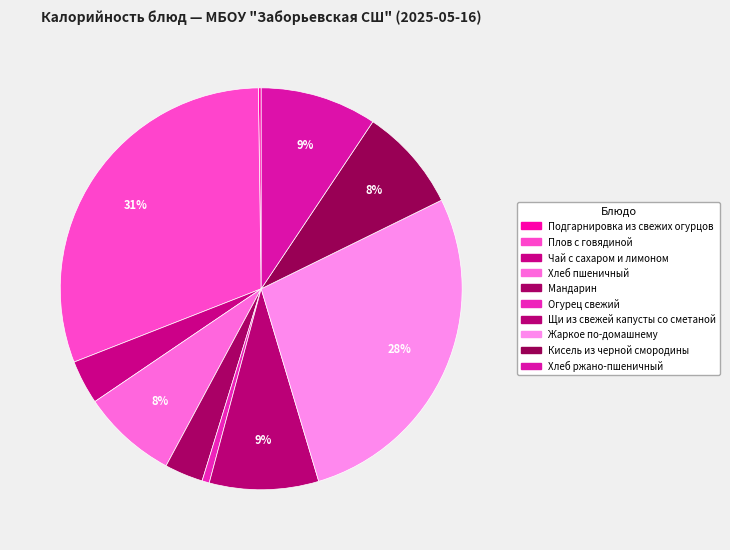

To the nearest percent, what portion does Хлеб ржано-пшеничный represent?

9%